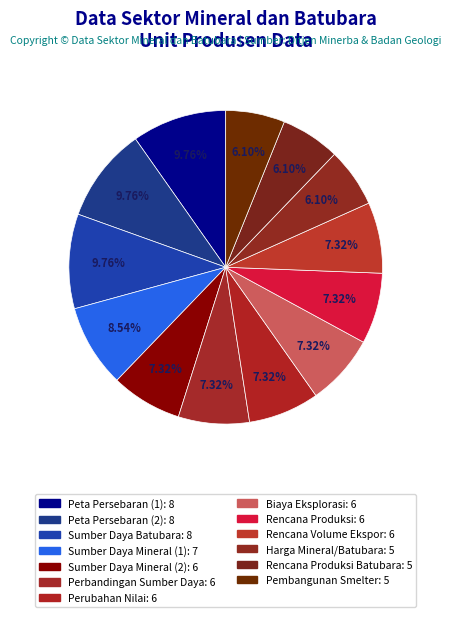

Count the number of slices in the pie.

13